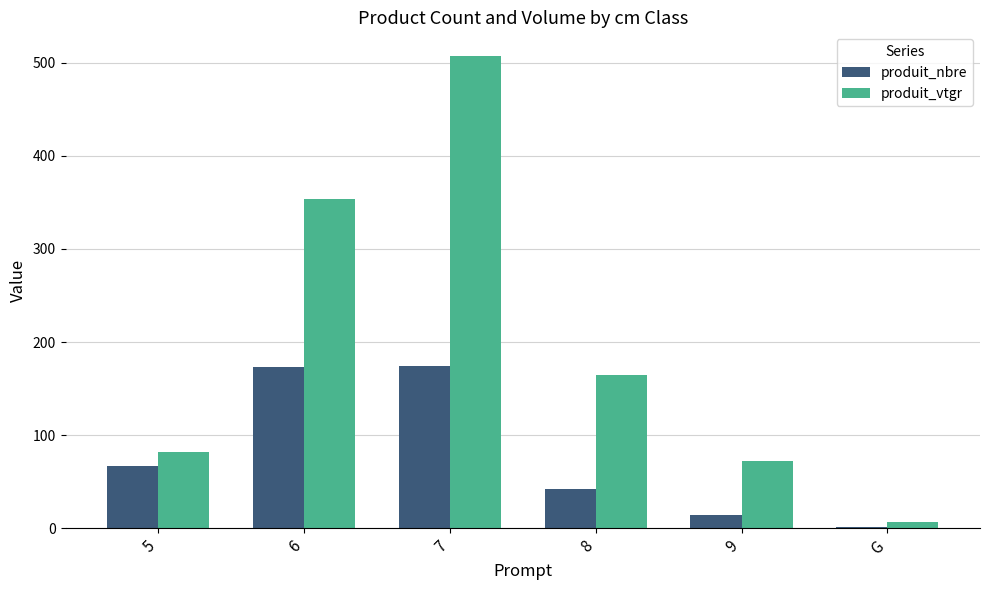

Are the bars horizontal?

No